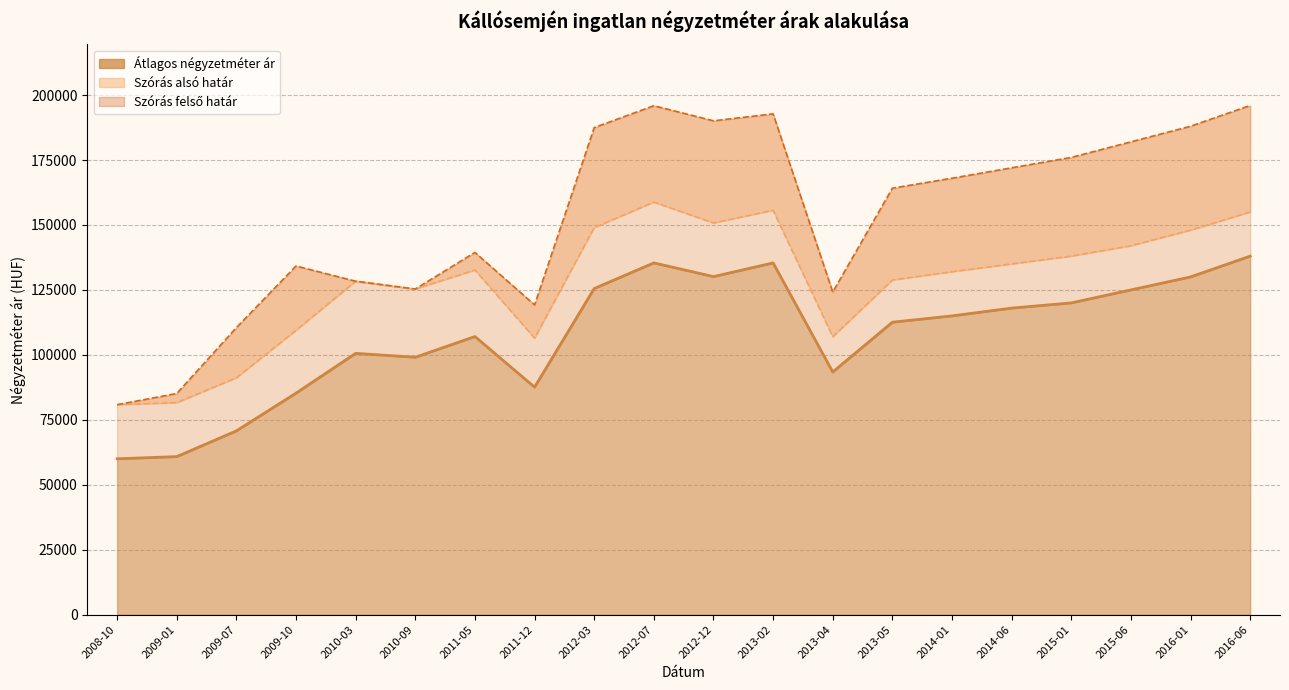

True or false: Szórás felső határ has a value of 168000 at 2014-01.

True